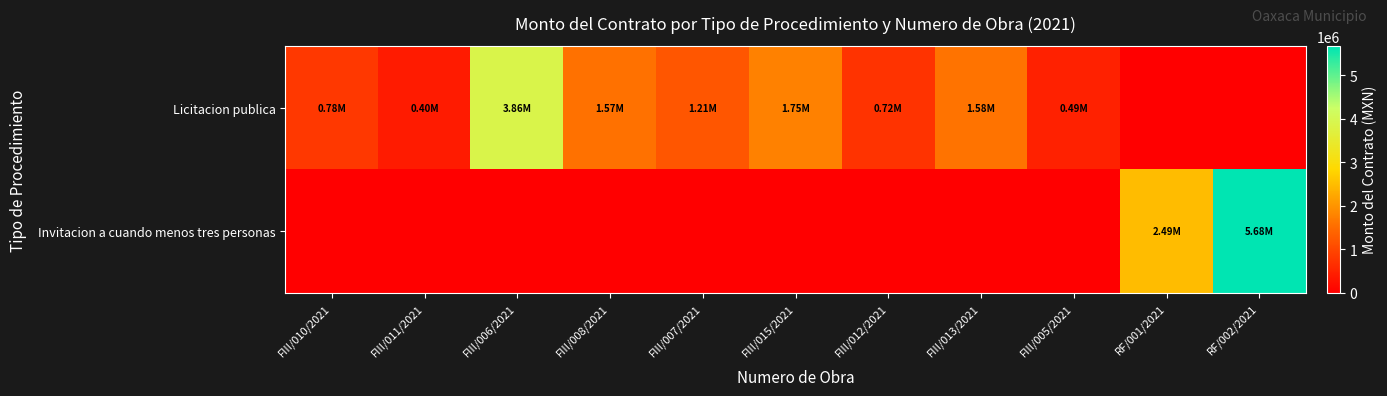

At FIII/008/2021, list the series in order from largest to smallest.

Licitacion publica, Invitacion a cuando menos tres personas